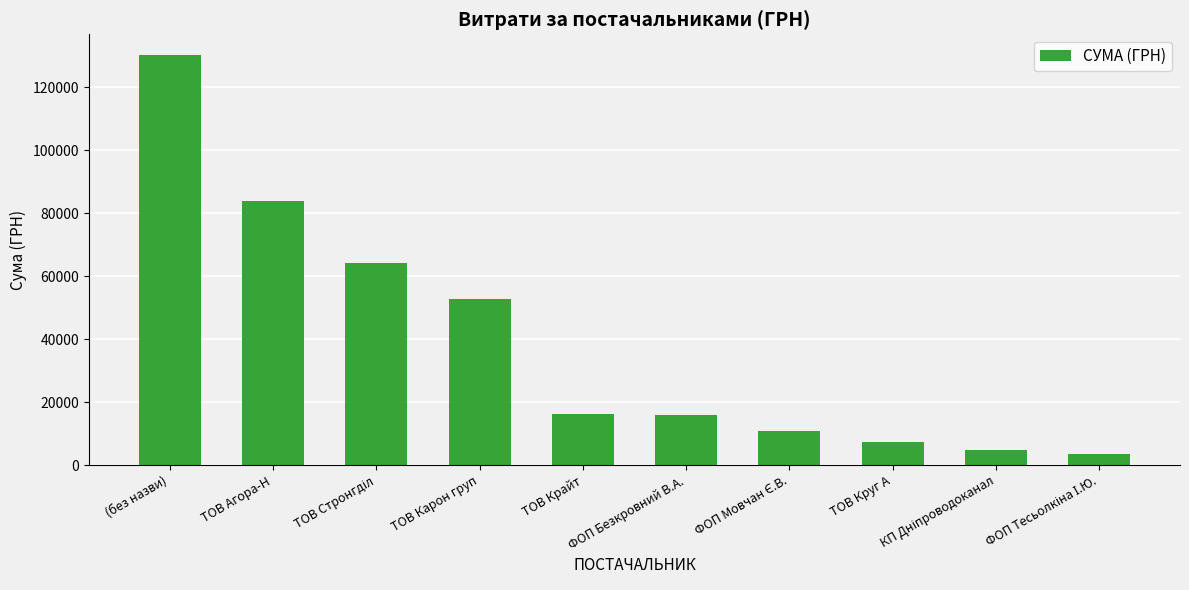

What is the difference between the second highest and minimum values?

80470.9